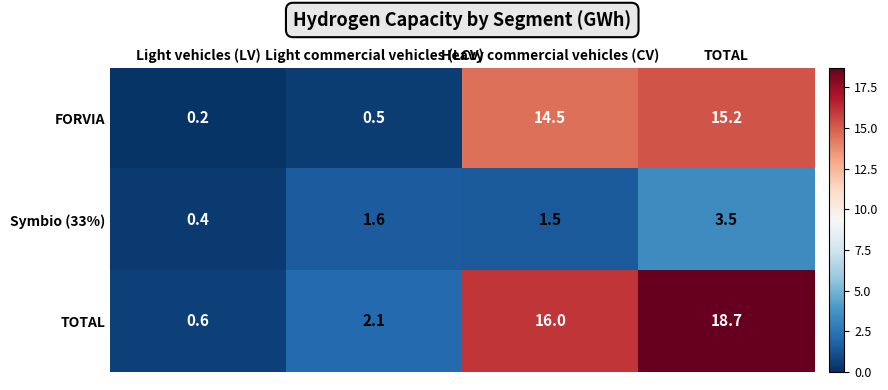

Is it true that TOTAL equals 1.3 at Light commercial vehicles (LCV)?

False